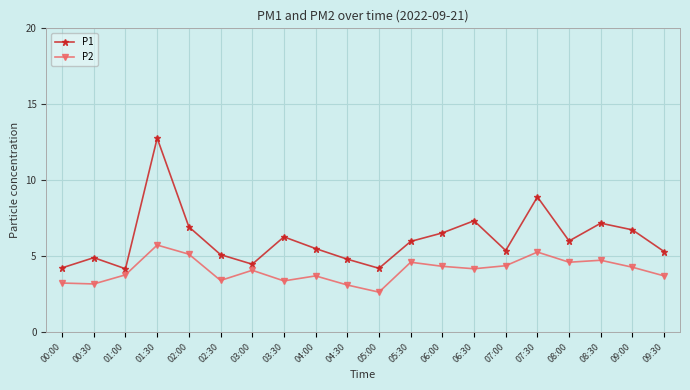

What value does the P1 series have at 04:00?

5.5